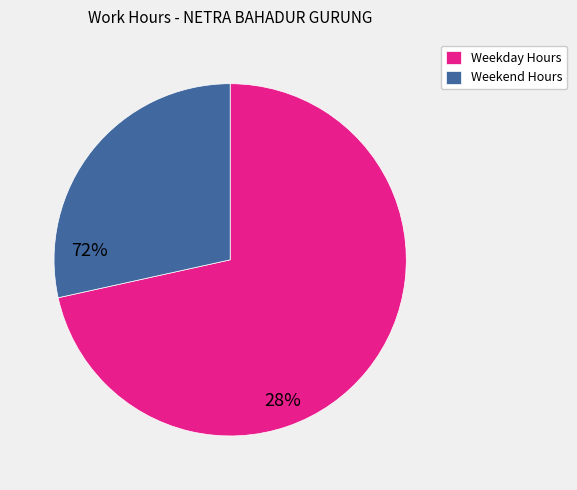

The Weekend Hours slice represents 28% of the pie. True or false?

True